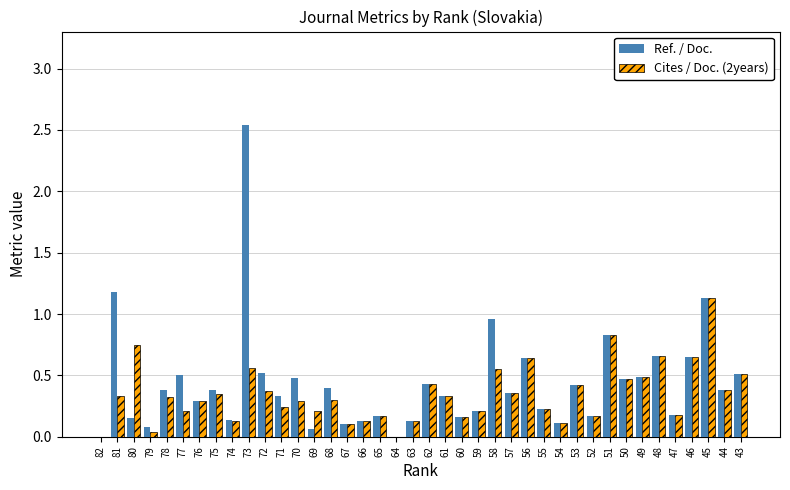

The value of Cites / Doc. (2years) at 71 is 0.1. True or false?

False